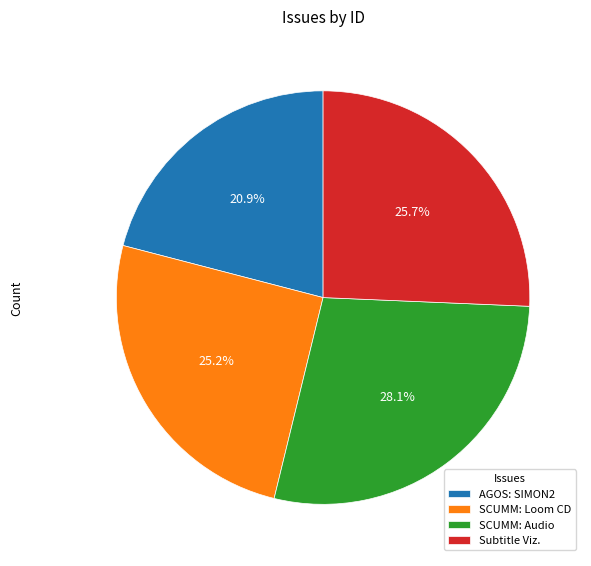

Is there a majority slice in this chart?

No